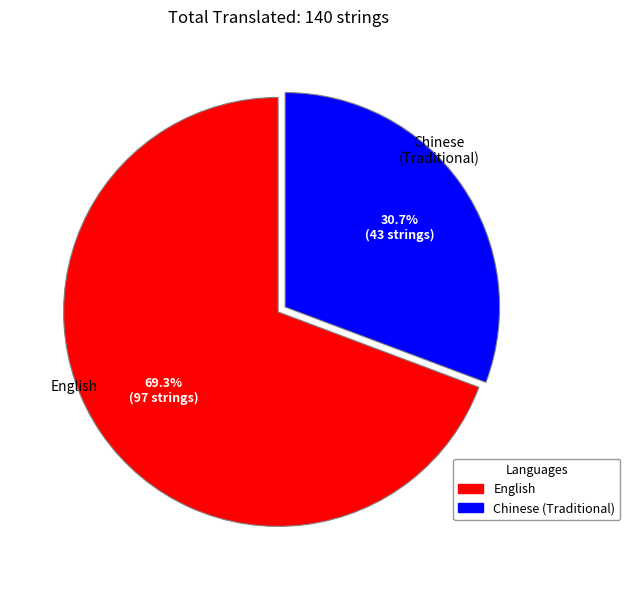

Is there a majority slice in this chart?

Yes